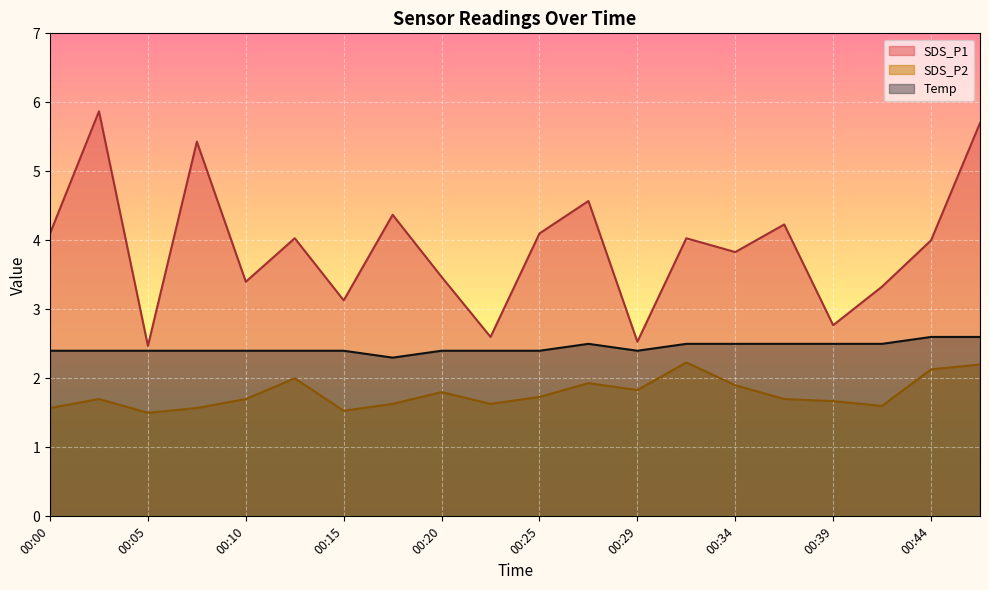

The value of Temp at 00:17 is 4.0. True or false?

False